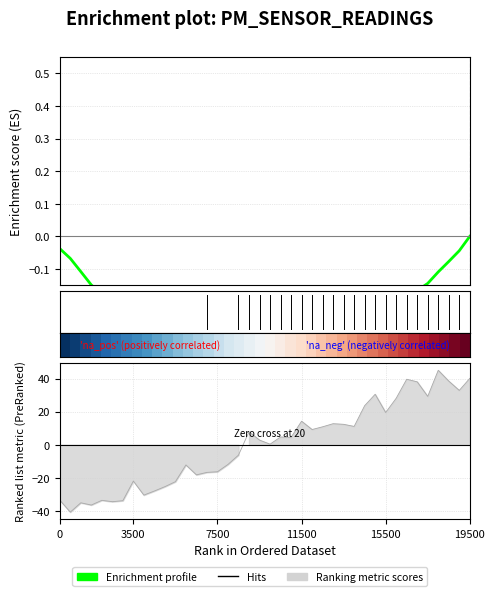

How many positive values are there?

22